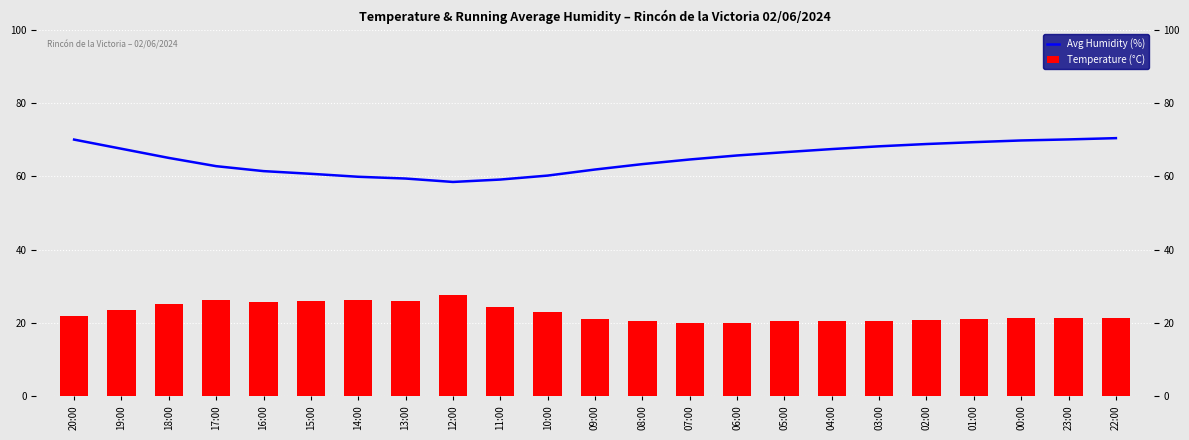

What is the sum of the Avg Humidity (%) values at 12:00 and 09:00?

120.3